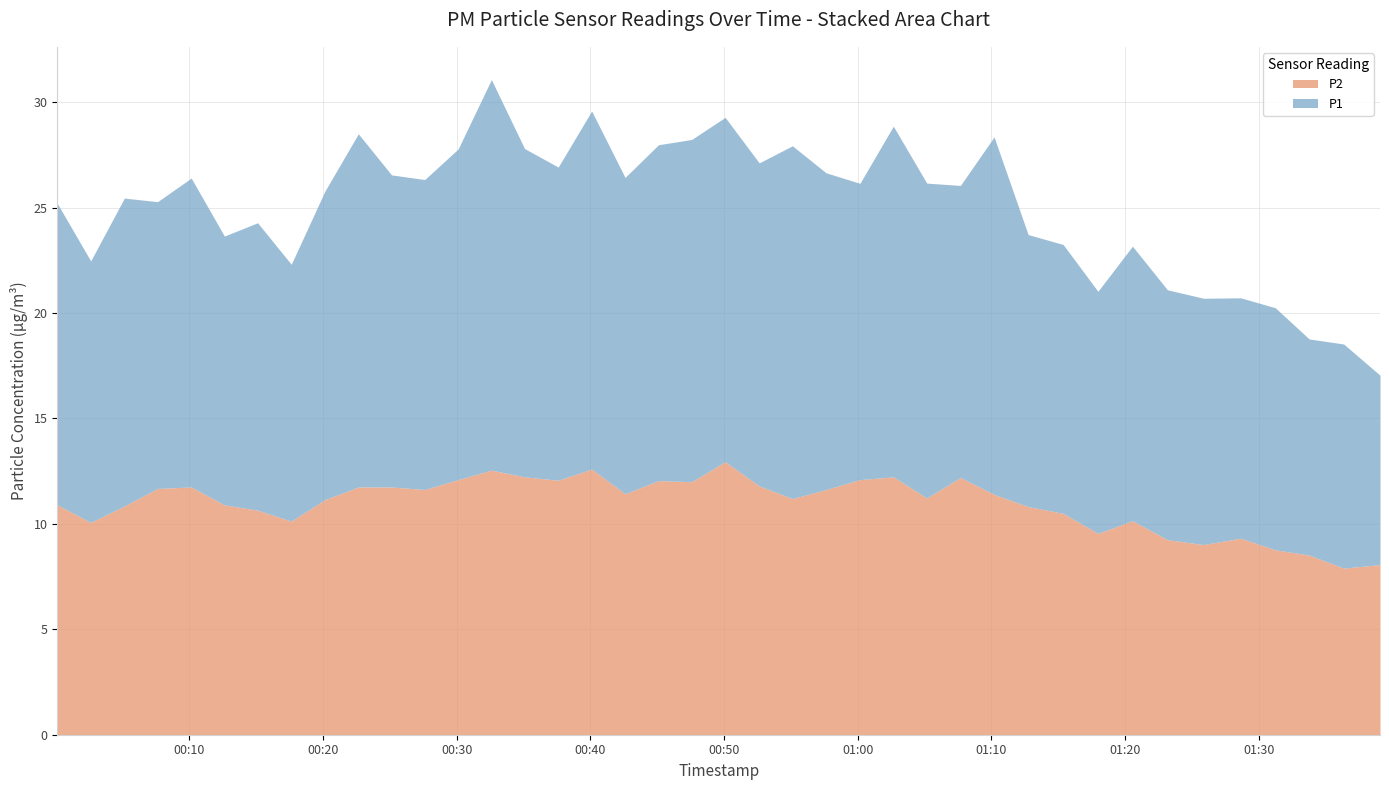

True or false: P1 has a value of 7.6 at 2023-04-30T00:05:09.

False